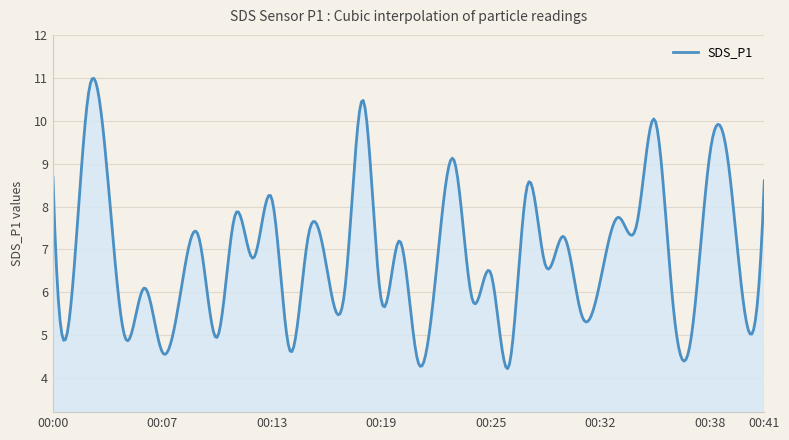

What is the minimum value shown in the chart?

4.2